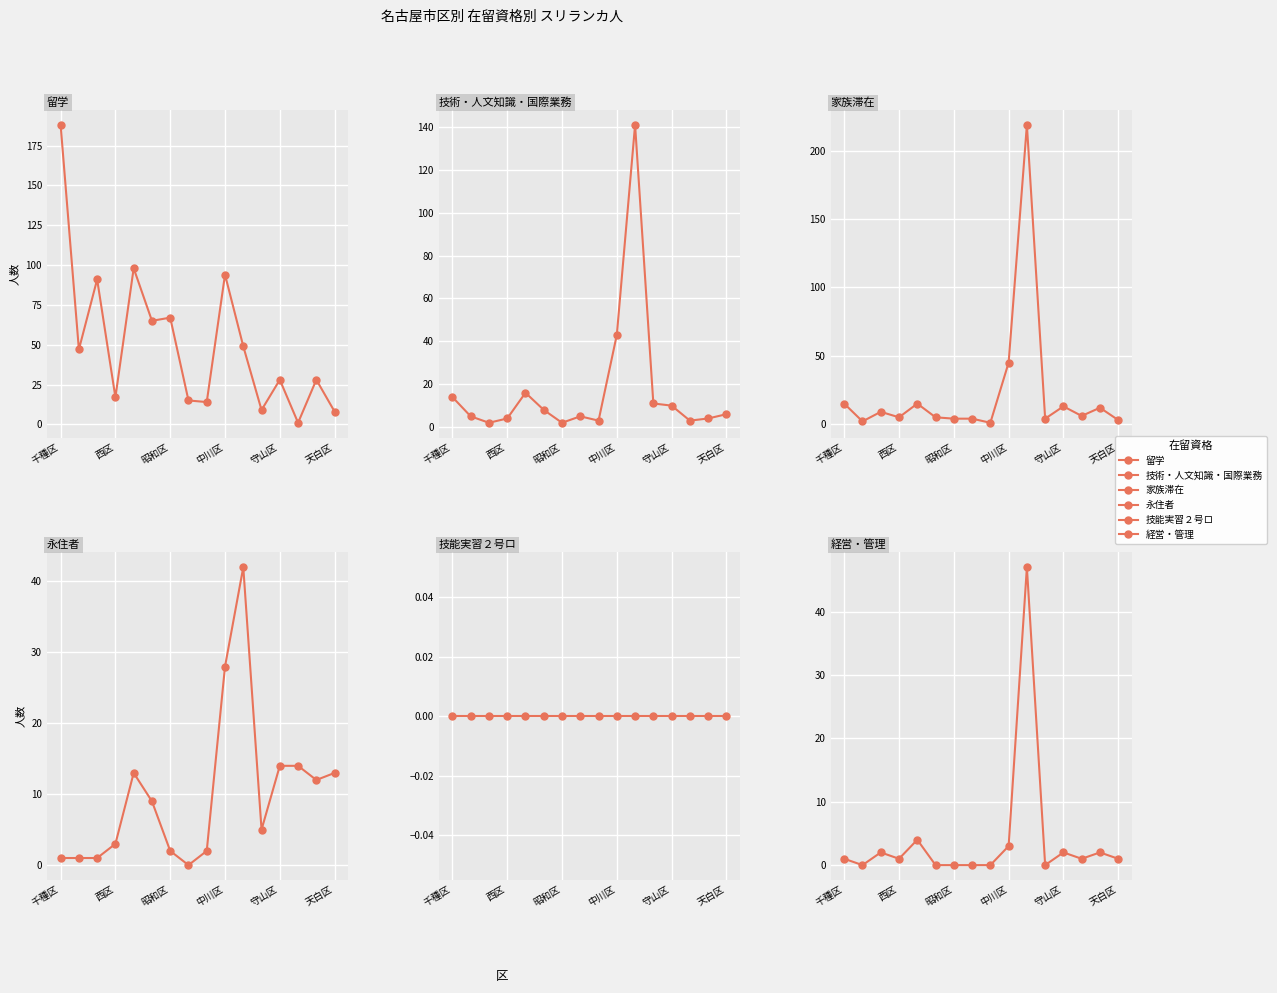

True or false: 技術・人文知識・国際業務 and 留学 cross at least once.

True